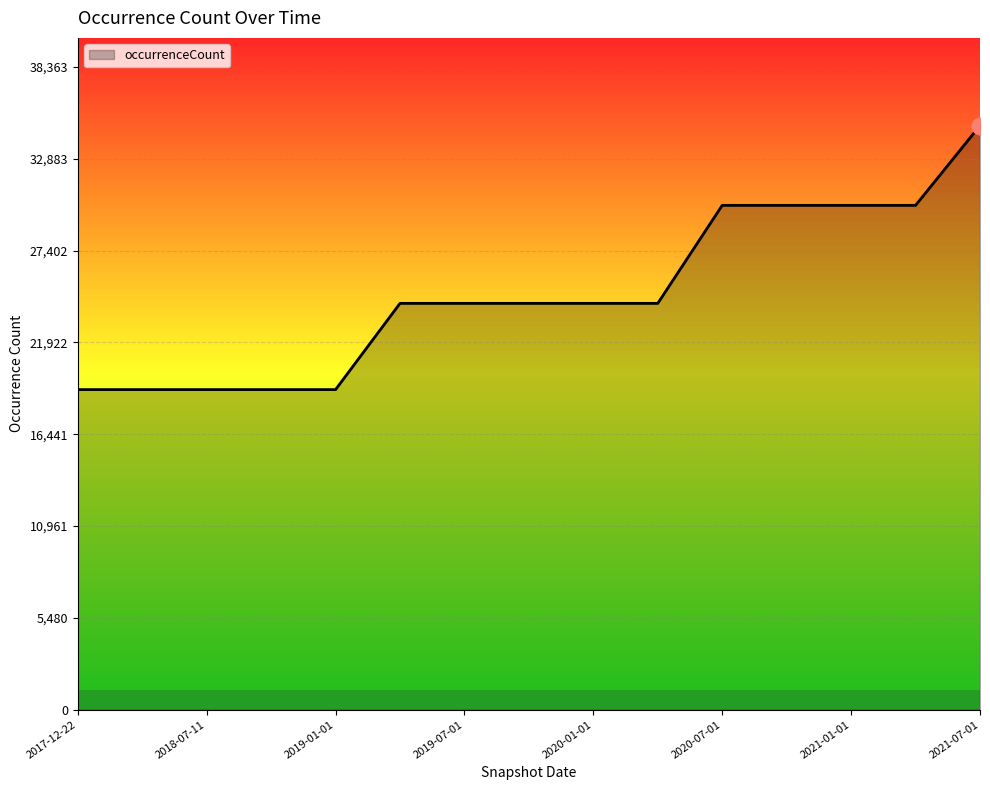

What is the minimum value shown in the chart?

19110